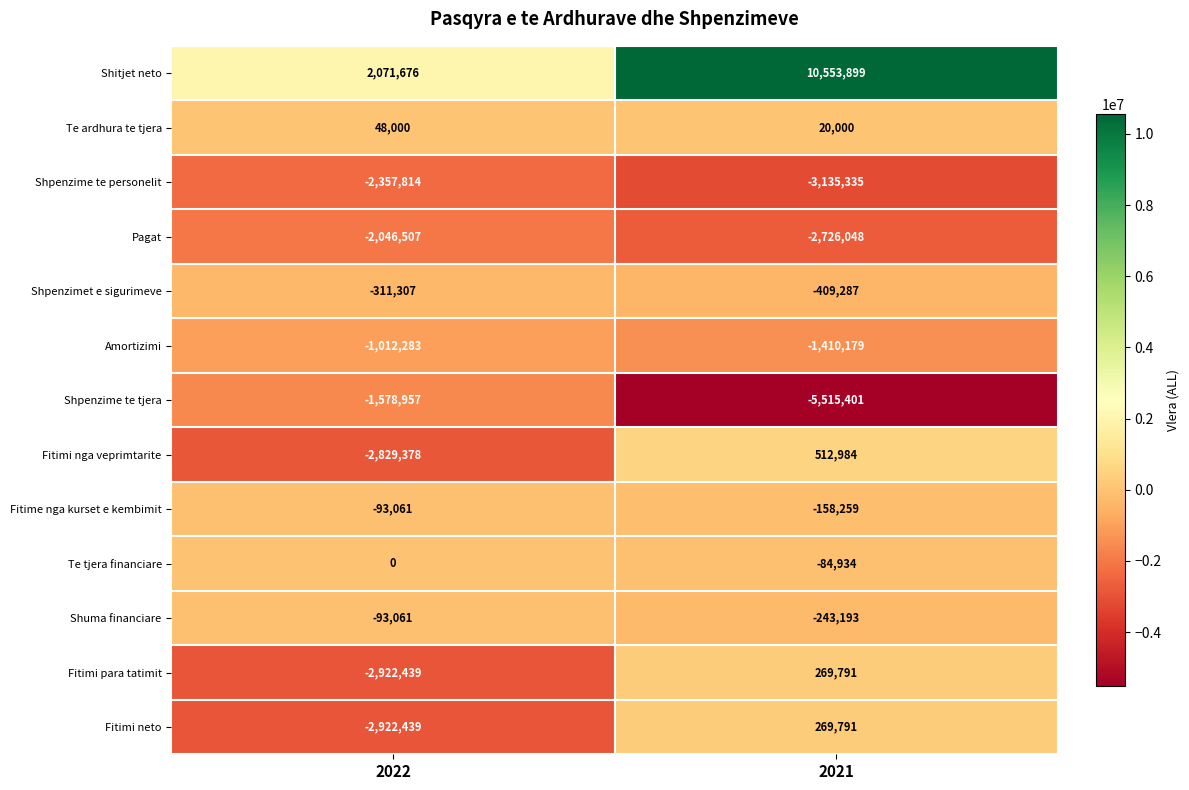

What value does the Shpenzime te tjera series have at 2021, to the nearest 100?

-5515400